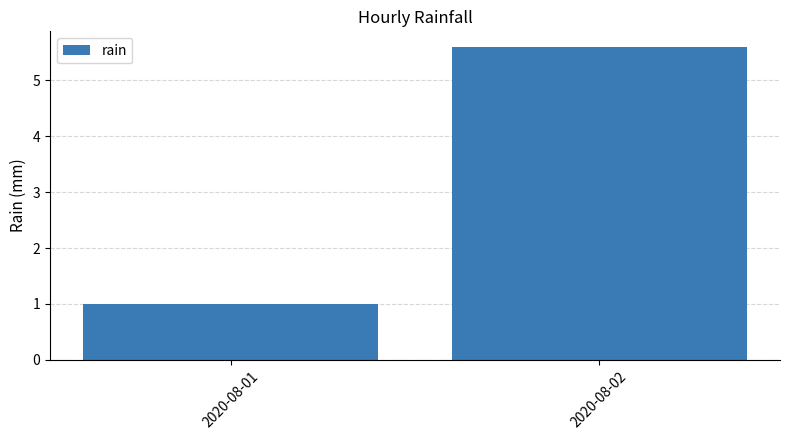

What is the ratio of the value at 2020-08-02 to the value at 2020-08-01?

5.6